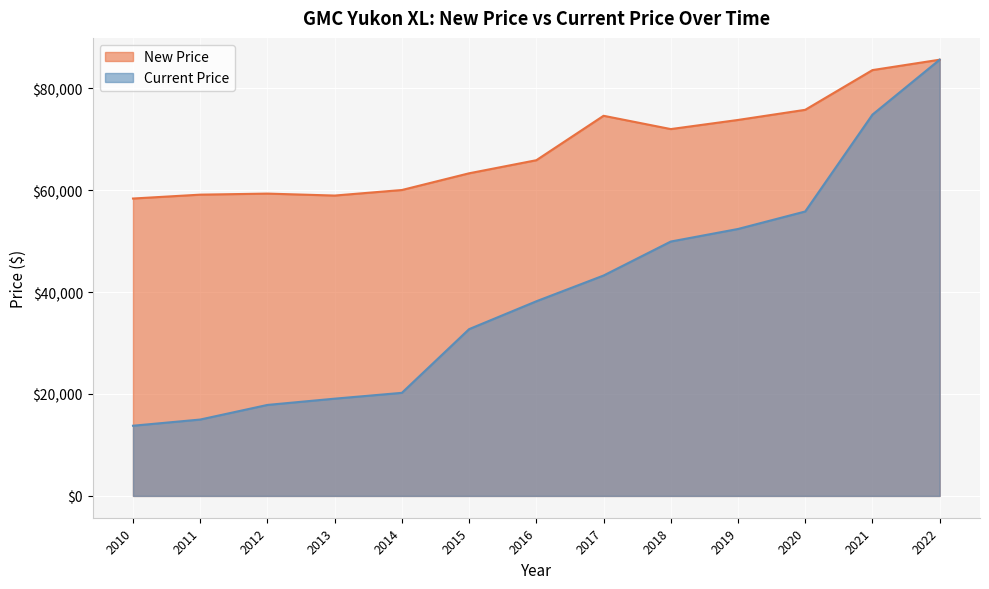

Rank the series by their maximum value, from highest to lowest.

New Price, Current Price